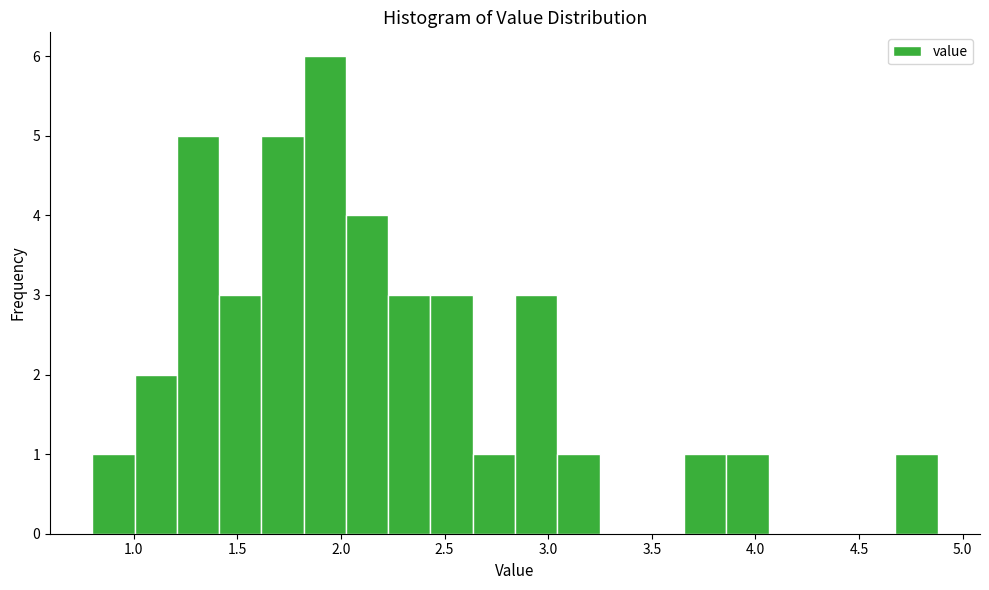

Reading left to right, list every bar in this chart as the range it spans on the x-axis followed by its height. Neither the bar edges nor the heights are printed on the chart, so give them approximately, as read against the axes.

0.80 to 1.00: 1
1.00 to 1.20: 2
1.20 to 1.40: 5
1.40 to 1.60: 3
1.60 to 1.80: 5
1.80 to 2.00: 6
2.00 to 2.25: 4
2.25 to 2.45: 3
2.45 to 2.65: 3
2.65 to 2.85: 1
2.85 to 3.05: 3
3.05 to 3.25: 1
3.25 to 3.45: 0
3.45 to 3.65: 0
3.65 to 3.85: 1
3.85 to 4.05: 1
4.05 to 4.25: 0
4.25 to 4.45: 0
4.45 to 4.70: 0
4.70 to 4.90: 1